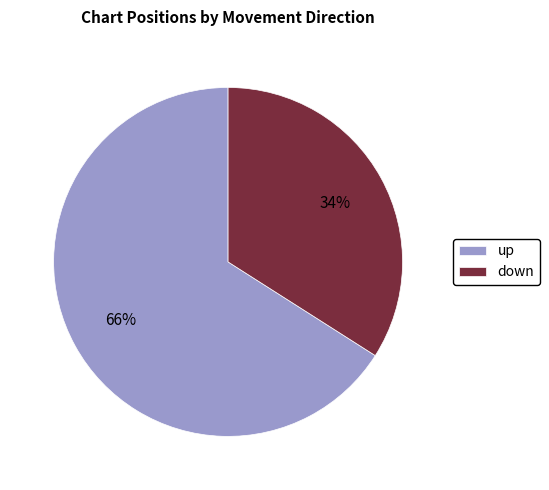

What is the ratio of the value at down to the value at up?

0.5